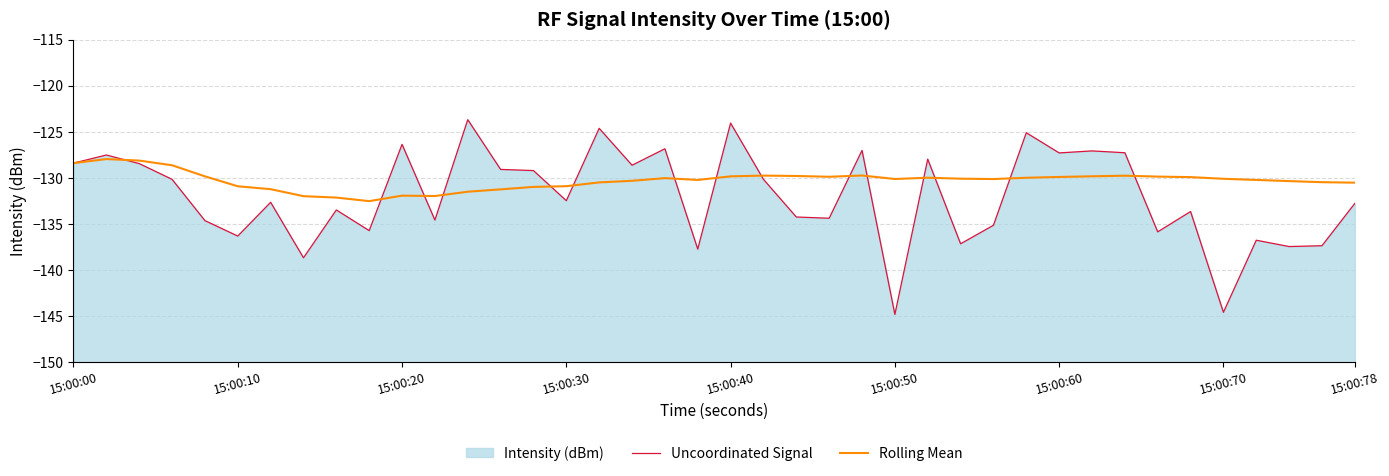

True or false: Uncoordinated Signal and Rolling Mean intersect in this chart.

True